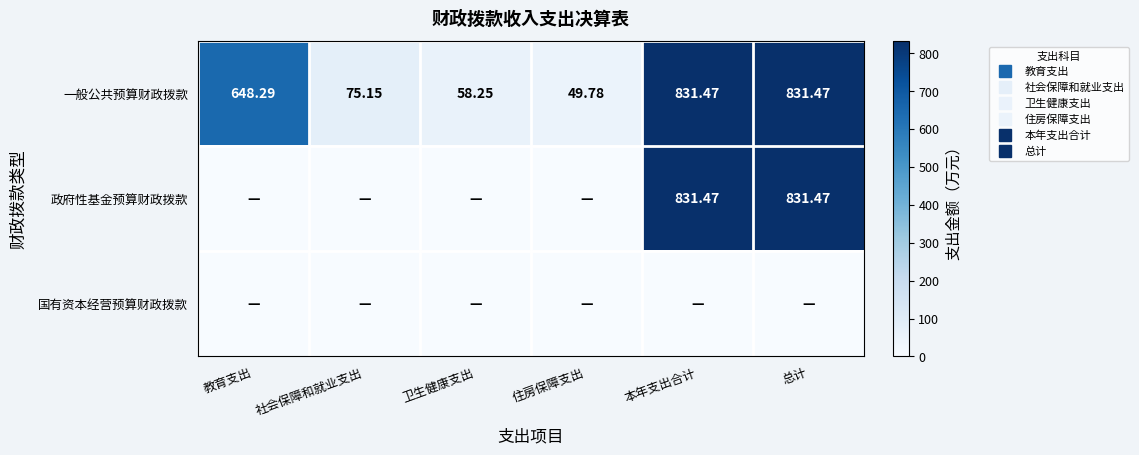

Between 卫生健康支出 and 总计, which series saw the biggest shift?

政府性基金预算财政拨款